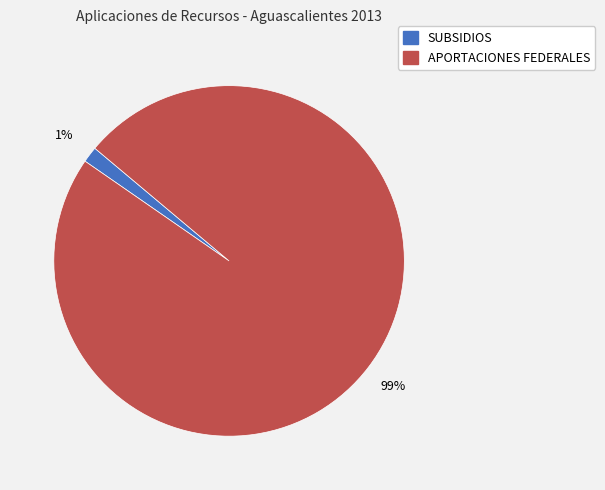

How many segments does this pie chart have?

2